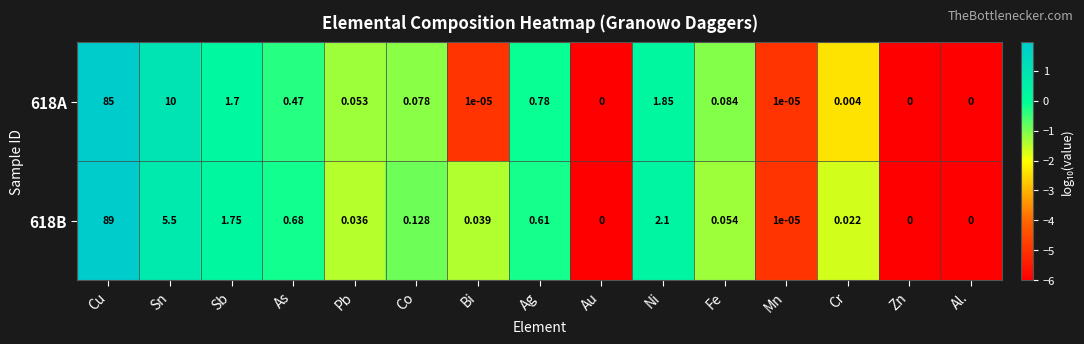

Which series has the largest range (max minus min)?

618B